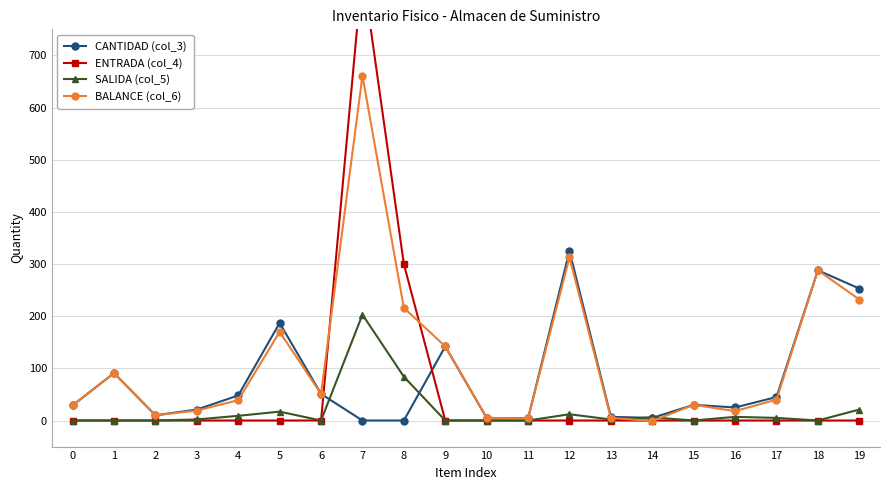

True or false: CANTIDAD (col_3) and BALANCE (col_6) intersect in this chart.

False